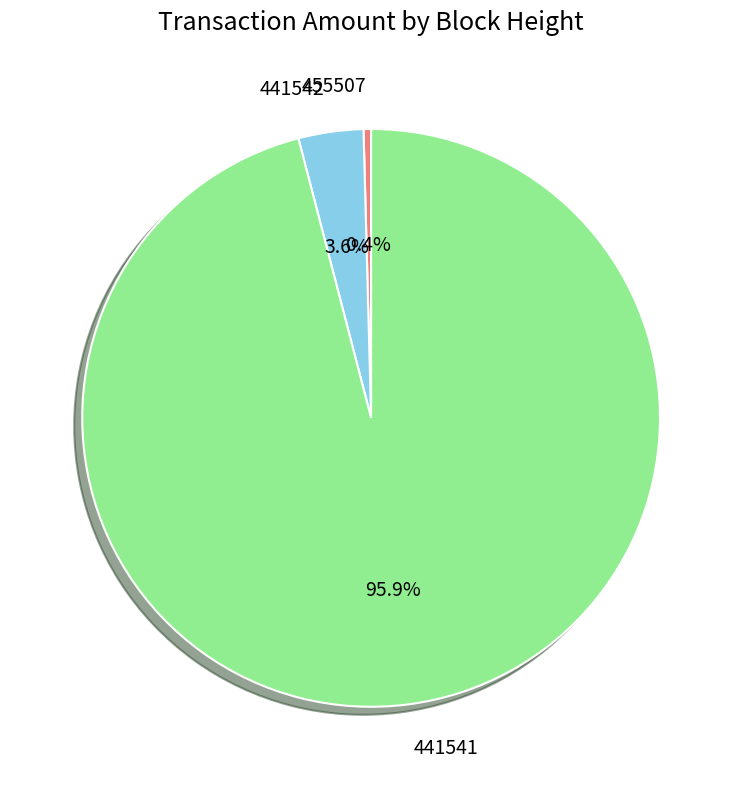

Combined, what portion of the pie is 441541 and 455507?

96.4%